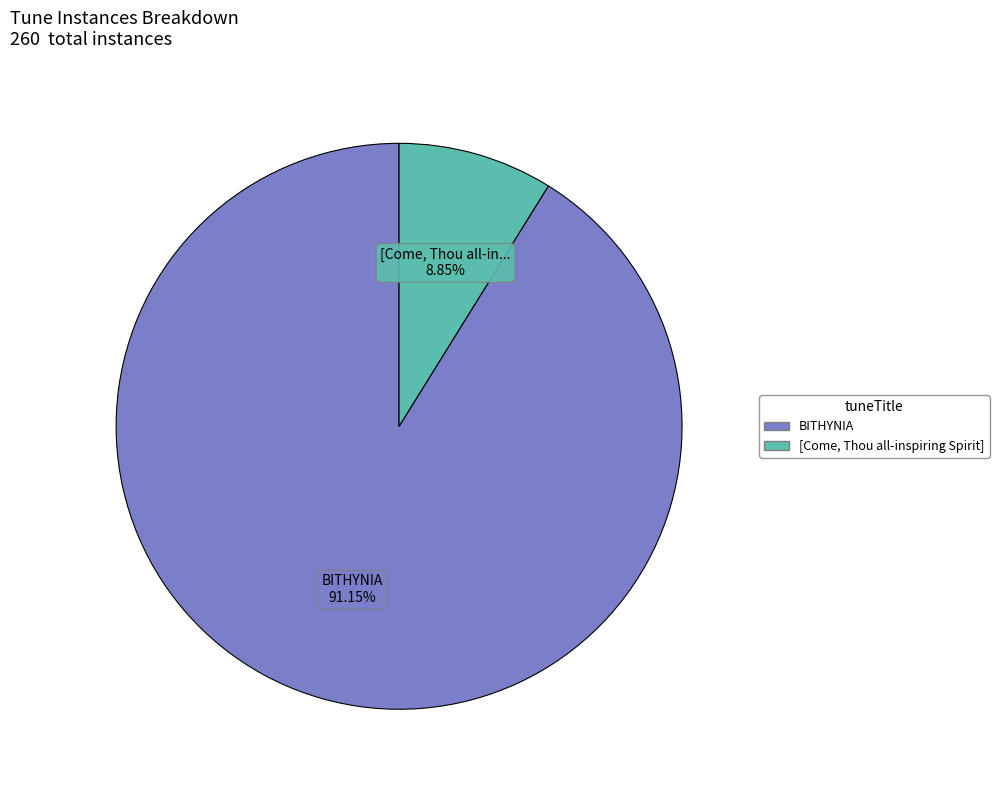

Between [Come, Thou all-inspiring Spirit] and BITHYNIA, which is larger?

BITHYNIA